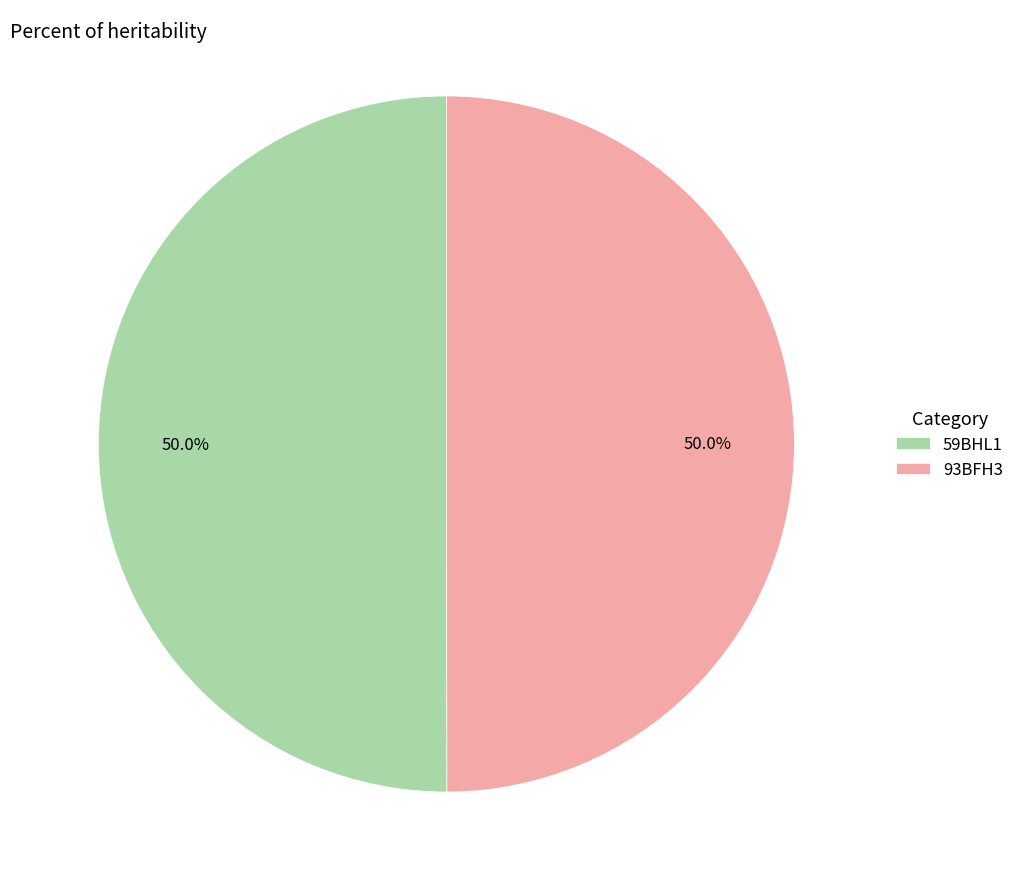

To the nearest percent, what portion does 59BHL1 represent?

50%